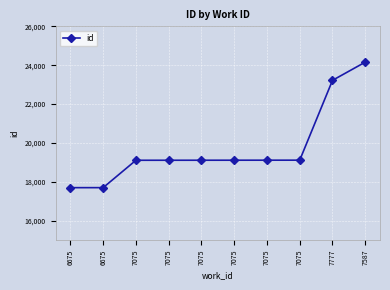

Does the chart have visible grid lines?

Yes